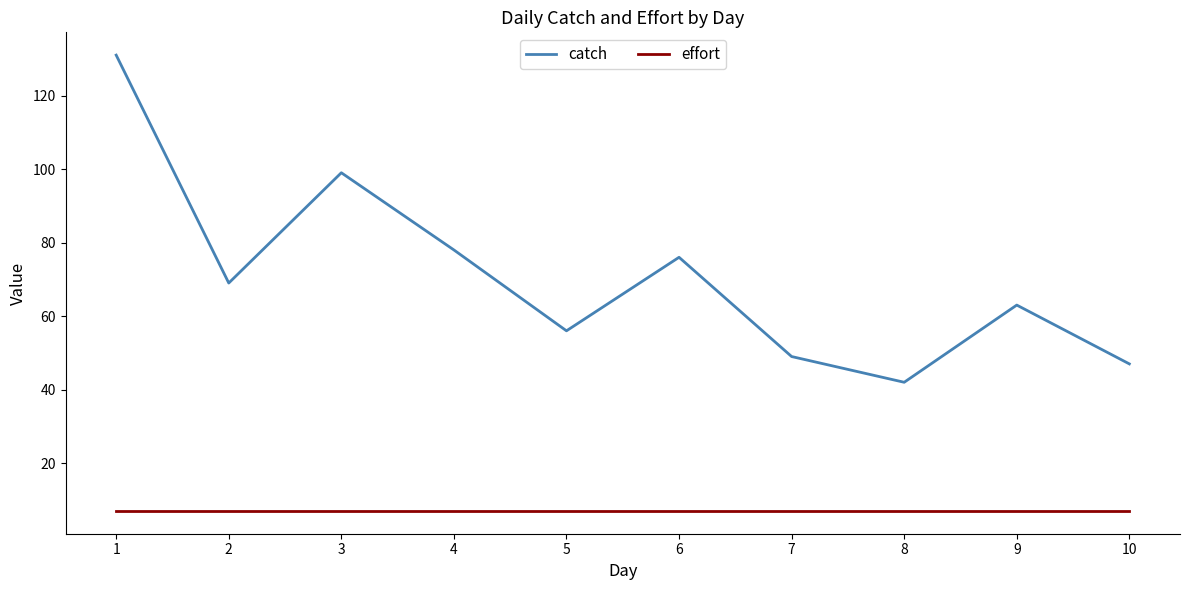

What is the maximum value shown in the chart?

131